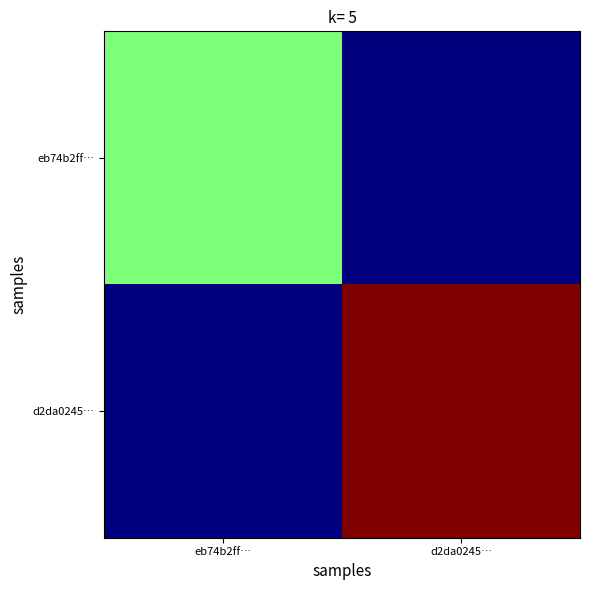

How many series are shown in this chart?

2